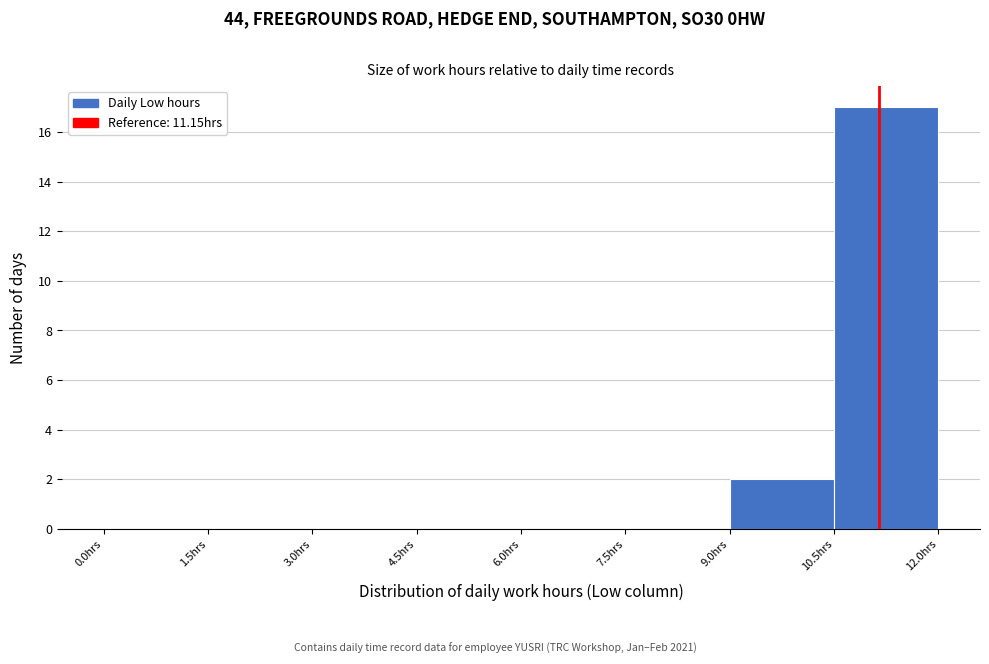

Reading left to right, list every bar in this chart as the range it spans on the x-axis followed by its height. Neither the bar edges nor the heights are printed on the chart, so give them approximately, as read against the axes.

0.0 to 1.5: 0
1.5 to 3.0: 0
3.0 to 4.5: 0
4.5 to 6.0: 0
6.0 to 7.5: 0
7.5 to 9.0: 0
9.0 to 10.5: 2
10.5 to 12.0: 17